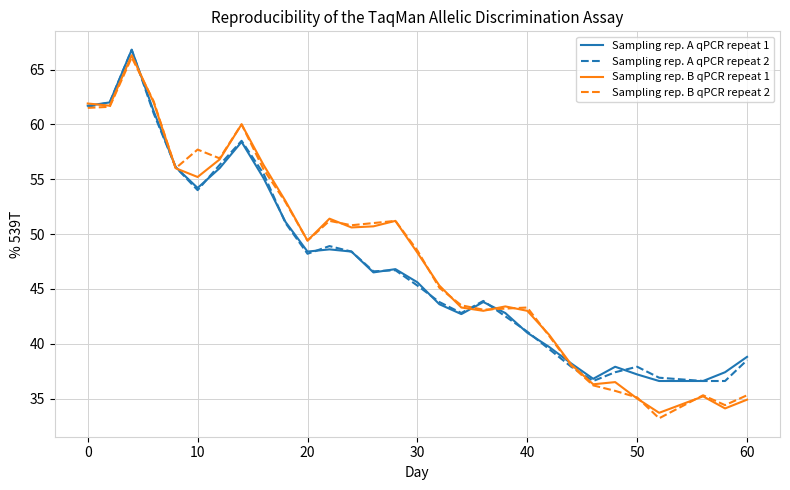

Which series has the largest range (max minus min)?

Sampling rep. B qPCR repeat 2